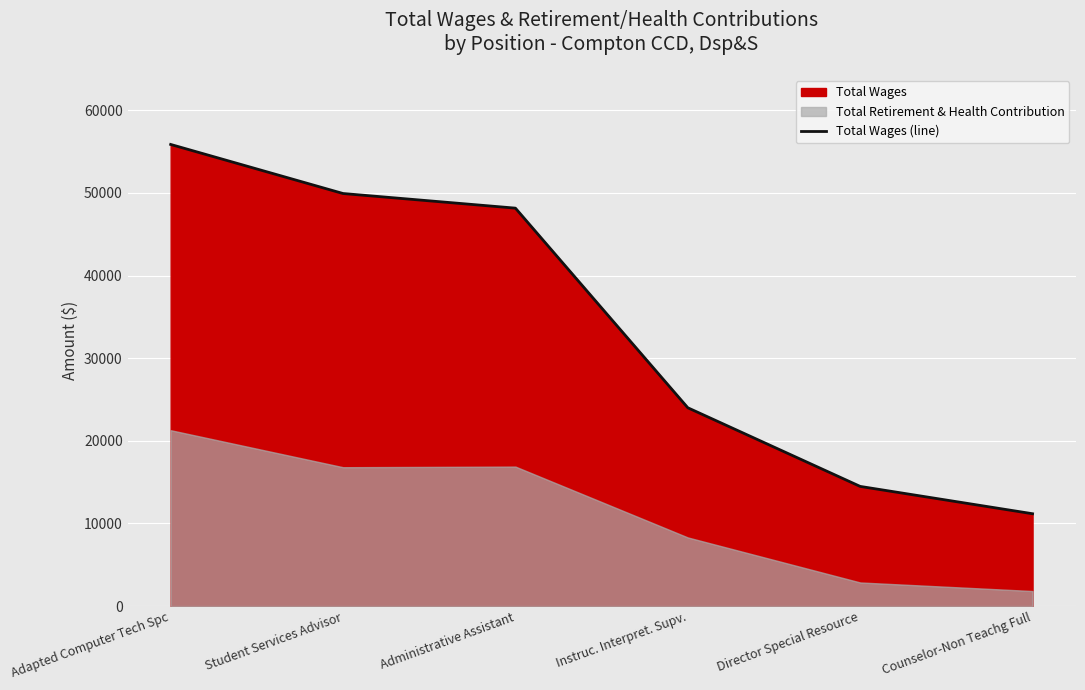

What is the difference between the values at Director Special Resource and Instruc. Interpret. Supv.?

9517